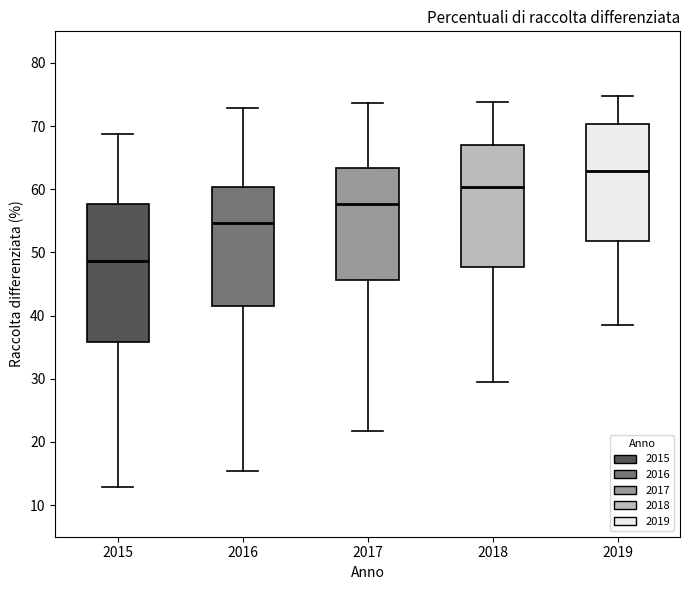

Reading left to right, transcribe this box plot: for each box, give where its median line is, the range the box spans, and where its two whiskers end, as read against the y-axis. The values are not printed on the chart, so give them approximately, as read against the axis.

2015: median 49, box 36 to 58, whiskers 13 to 69
2016: median 55, box 42 to 60, whiskers 15 to 73
2017: median 58, box 46 to 63, whiskers 22 to 74
2018: median 60, box 48 to 67, whiskers 30 to 74
2019: median 63, box 52 to 70, whiskers 39 to 75